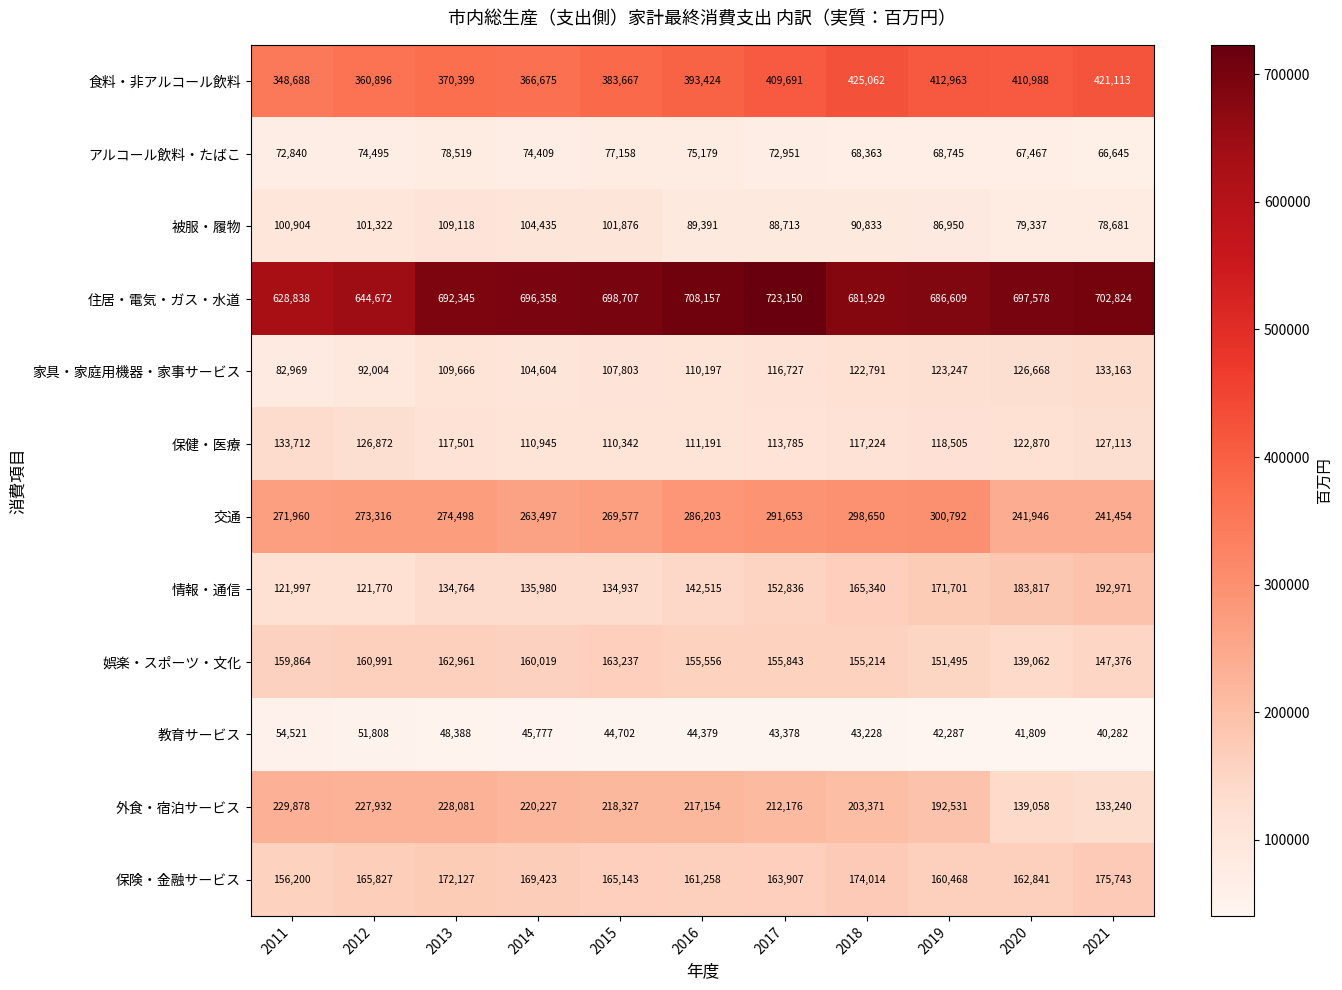

What is the total value across all series at 2021?

2460605